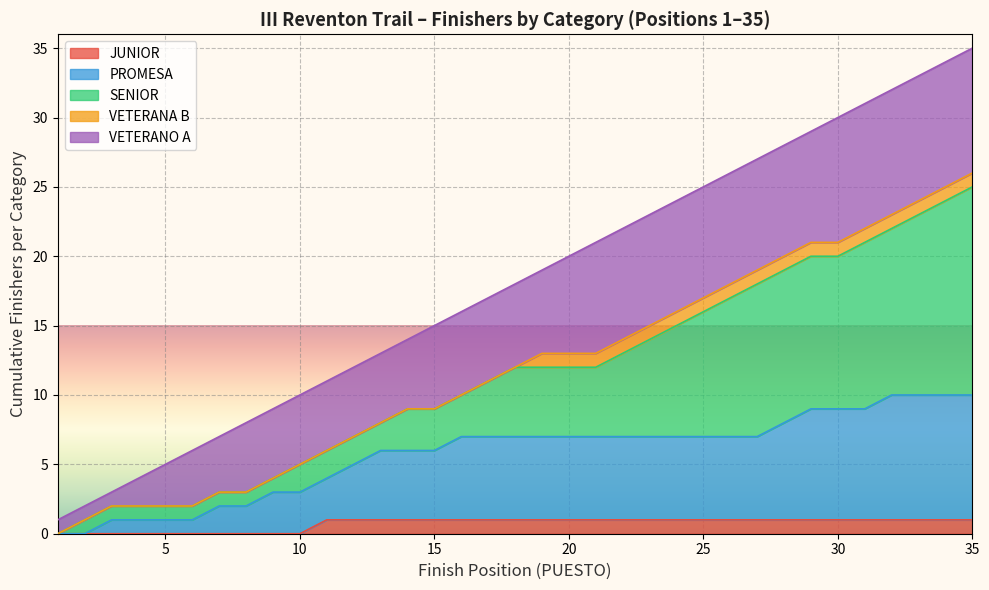

What are all the series names shown in the legend?

JUNIOR, PROMESA, SENIOR, VETERANA B, VETERANO A